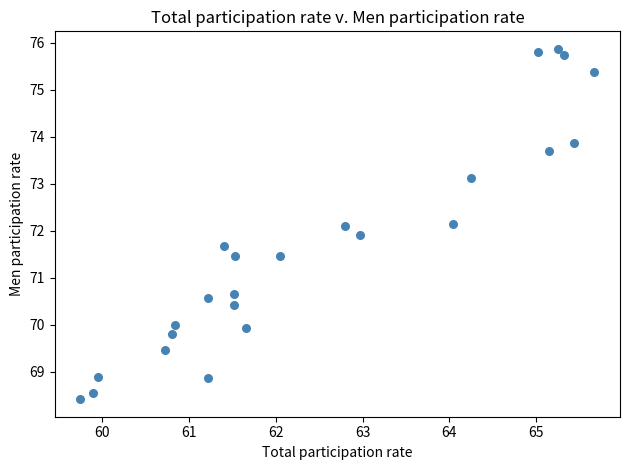

What is the range of X values (max minus min)?

5.9